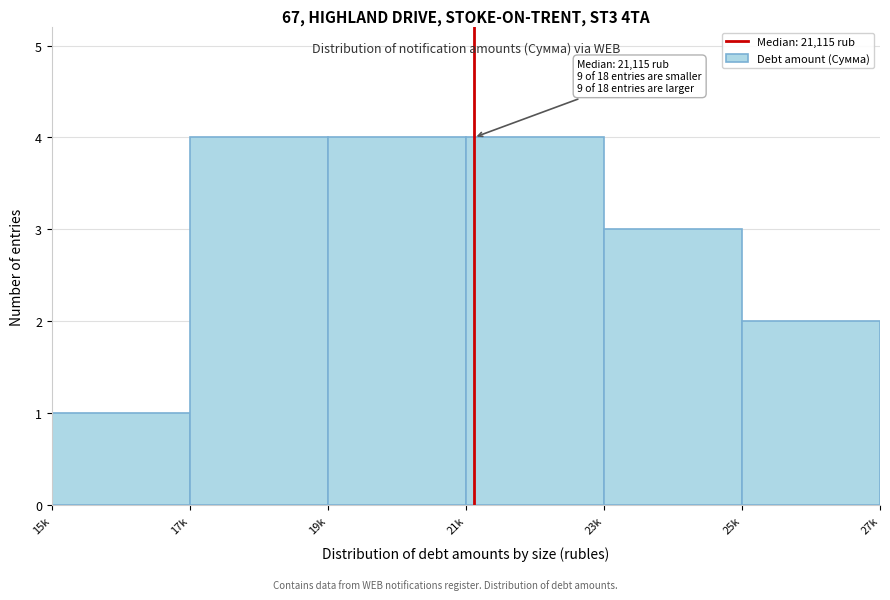

Reading left to right, what are all the values shown in this chart?

15k=1	17k=4	19k=4	21k=4	23k=3	25k=2